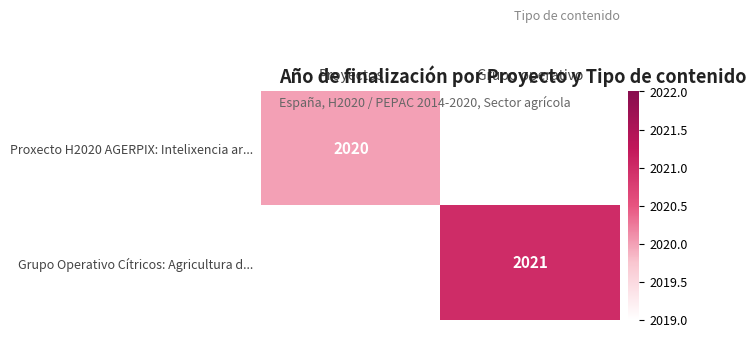

Which label corresponds to the smallest value in the chart?

Proyectos